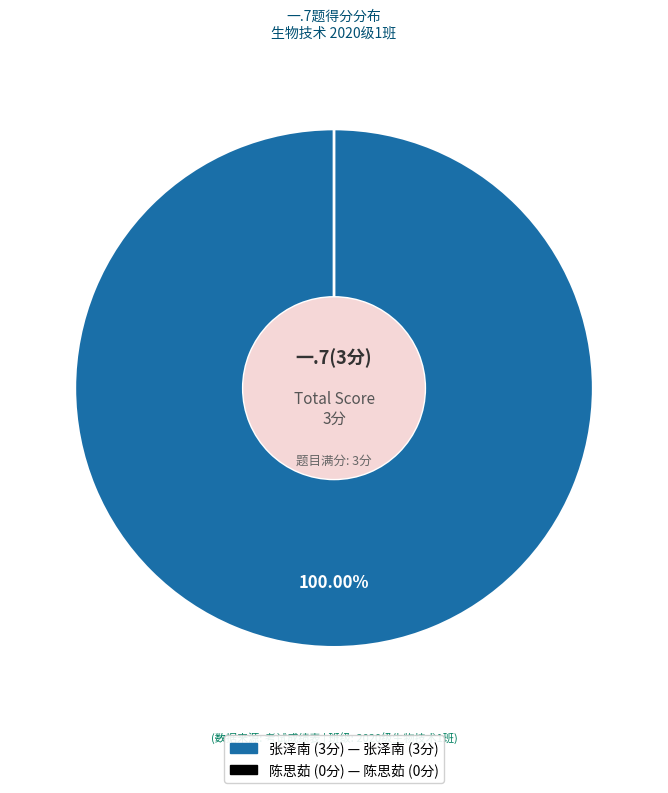

True or false: 2020122121 accounts for 0% of the total.

True